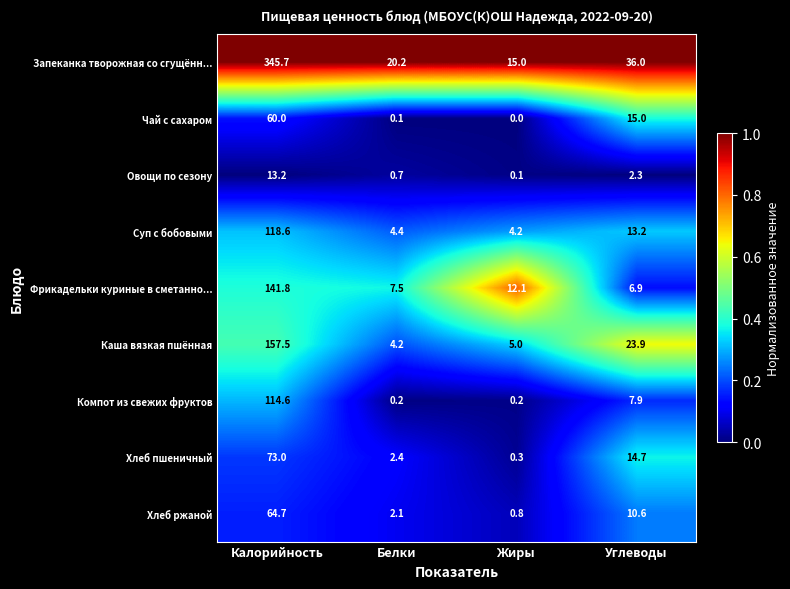

Which series has the largest total across all categories?

Запеканка творожная со сгущённ...